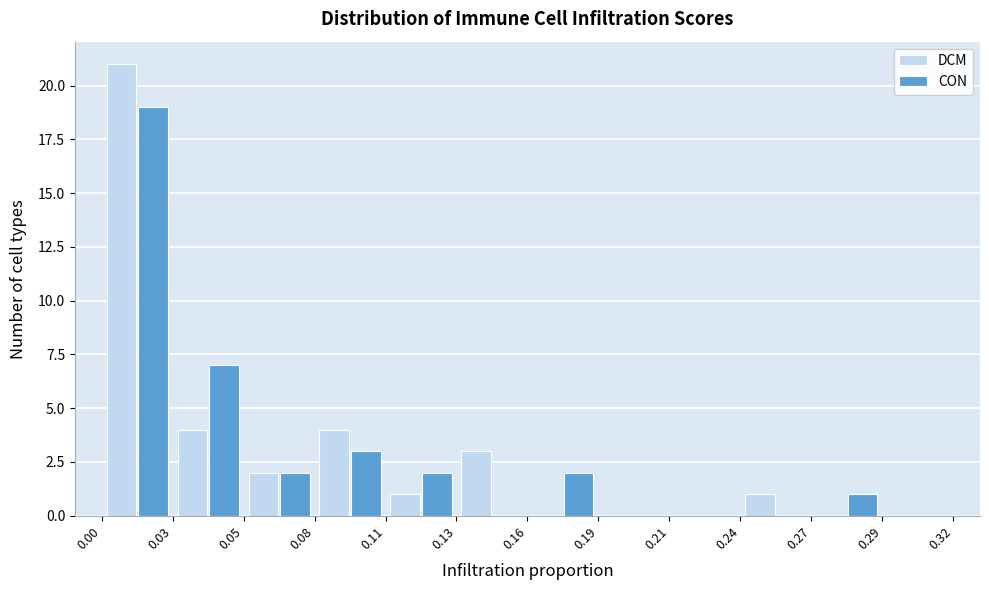

Reading left to right, list every range on the x-axis with the height of the bar of each series over it. The values are not printed on the chart, so give them approximately, as read against the axis.

0.00 to 0.03: DCM=21	CON=19
0.03 to 0.05: DCM=4	CON=7
0.05 to 0.08: DCM=2	CON=2
0.08 to 0.11: DCM=4	CON=3
0.11 to 0.13: DCM=1	CON=2
0.13 to 0.16: DCM=3	CON=0
0.16 to 0.19: DCM=0	CON=2
0.19 to 0.21: DCM=0	CON=0
0.21 to 0.24: DCM=0	CON=0
0.24 to 0.27: DCM=1	CON=0
0.27 to 0.29: DCM=0	CON=1
0.29 to 0.32: DCM=0	CON=0